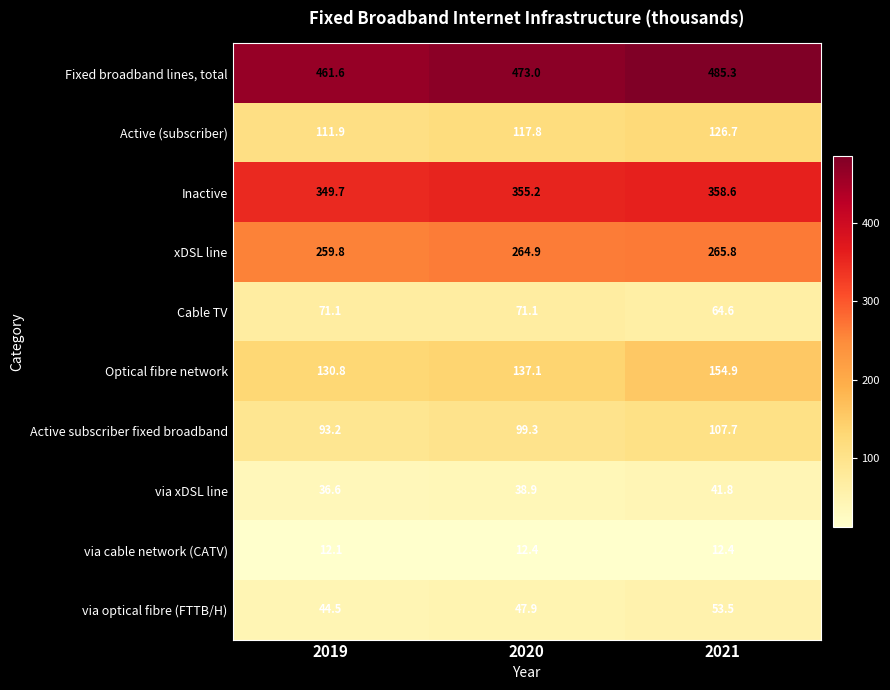

Reading right to left, list all the values displayed in this chart.

Fixed broadband lines, total: 2021=485.3	2020=473.0	2019=461.6
Active (subscriber): 2021=126.7	2020=117.8	2019=111.9
Inactive: 2021=358.6	2020=355.2	2019=349.7
xDSL line: 2021=265.8	2020=264.9	2019=259.8
Cable TV: 2021=64.6	2020=71.1	2019=71.1
Optical fibre network: 2021=154.9	2020=137.1	2019=130.8
Active subscriber fixed broadband: 2021=107.7	2020=99.3	2019=93.2
via xDSL line: 2021=41.8	2020=38.9	2019=36.6
via cable network (CATV): 2021=12.4	2020=12.4	2019=12.1
via optical fibre (FTTB/H): 2021=53.5	2020=47.9	2019=44.5